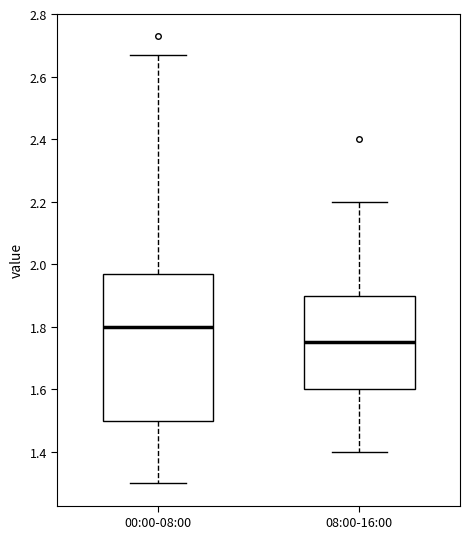

Reading left to right, read every box against the y-axis: the position of its median line, the range the box covers, and the ends of its whiskers. The values are not printed on the chart, so give them approximately, as read against the axis.

00:00-08:00: median 1.80, box 1.50 to 1.98, whiskers 1.30 to 2.68
08:00-16:00: median 1.76, box 1.60 to 1.90, whiskers 1.40 to 2.20